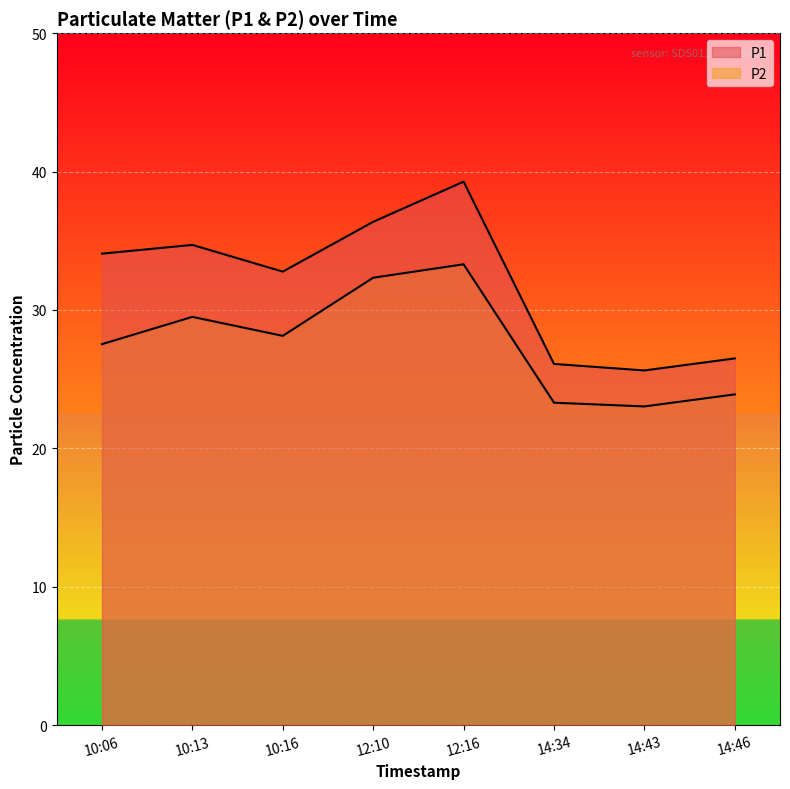

What is the spread (max minus min) of values at 14:46?

2.6